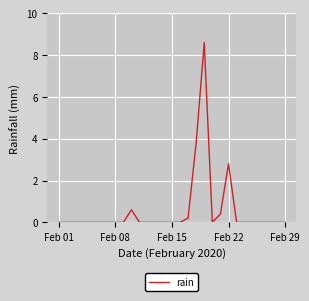

What is the difference between the maximum and minimum values?

8.6